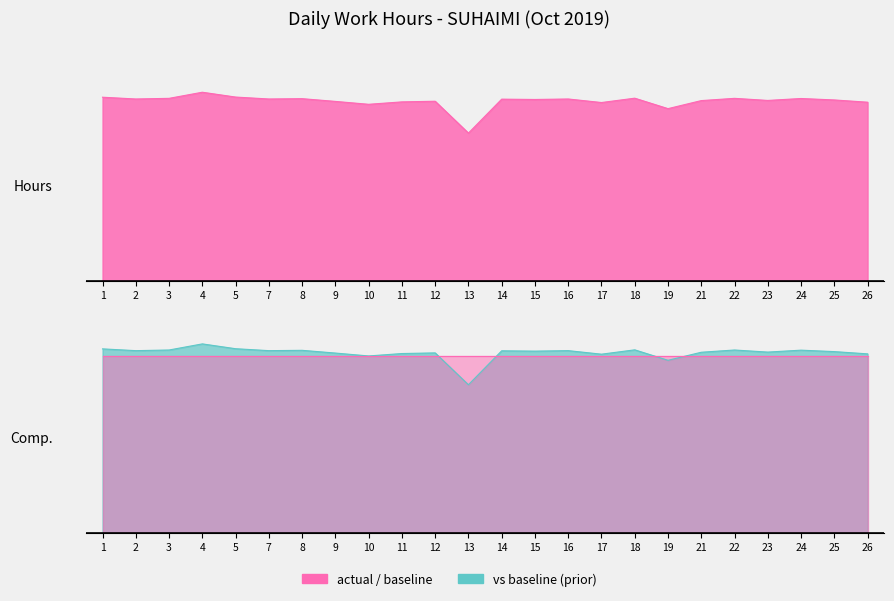

Where is the data nearest to the value 10?

19